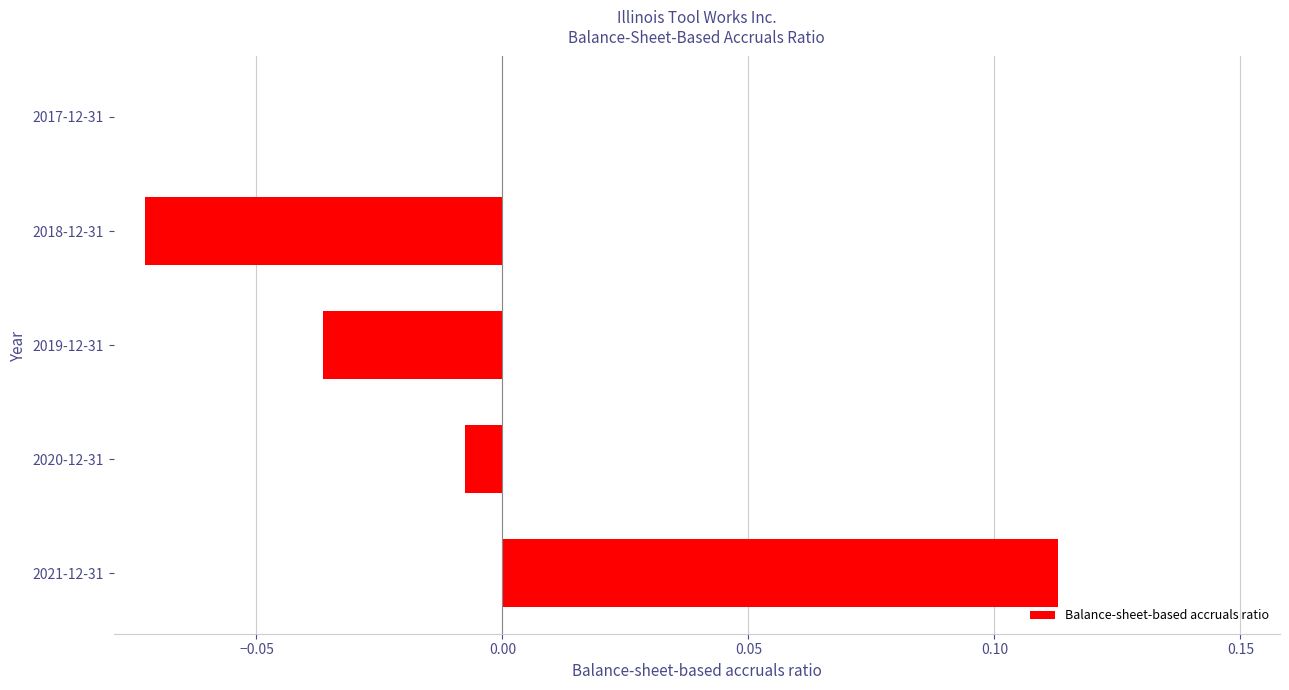

Which has a higher value, 2017-12-31 or 2019-12-31?

2017-12-31